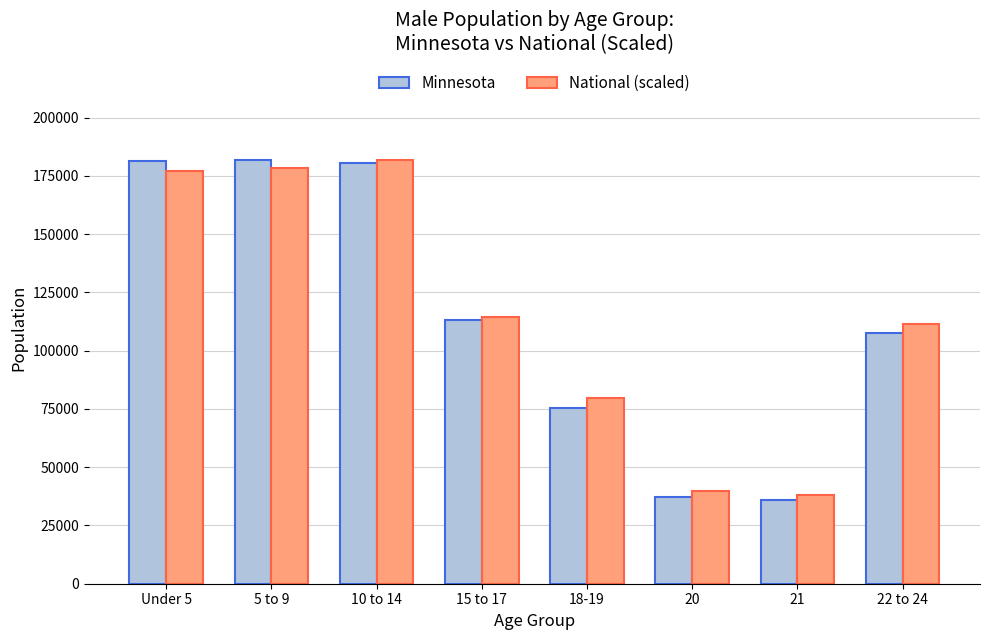

What is the maximum value shown in the chart?

181750.9